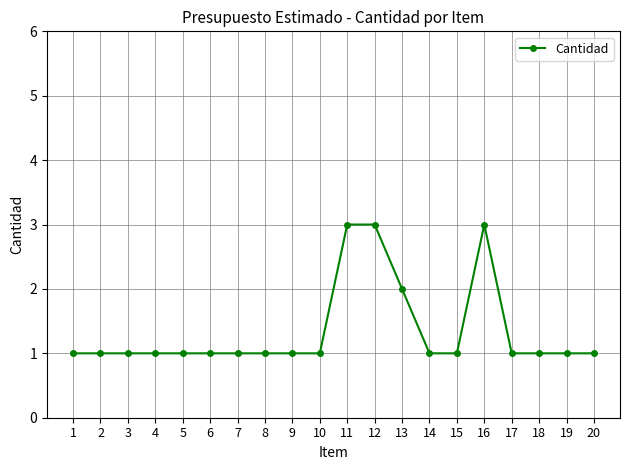

What is the ratio of the value at 7 to the value at 20?

1.0